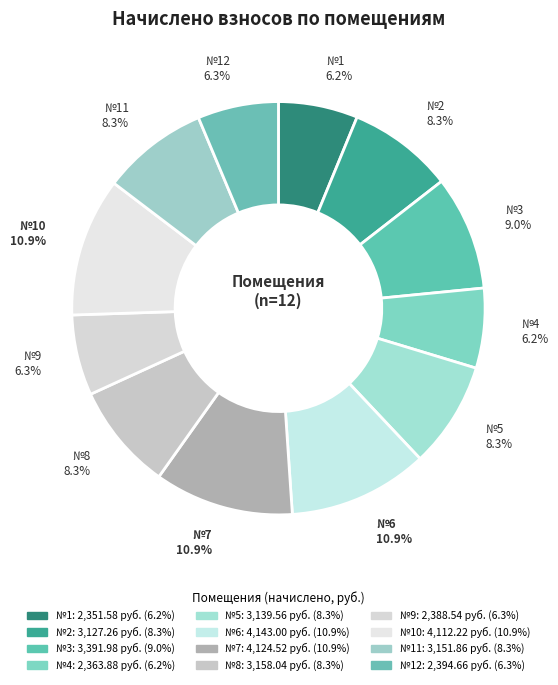

Count the number of slices in the pie.

12